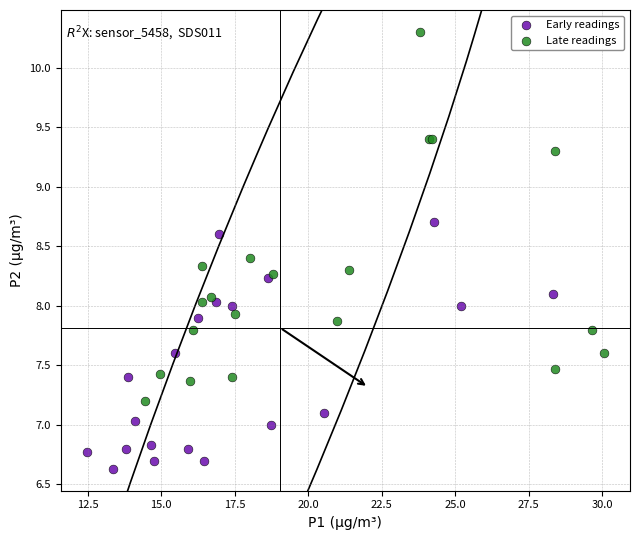

Which series has the largest Y range (max minus min)?

Late readings